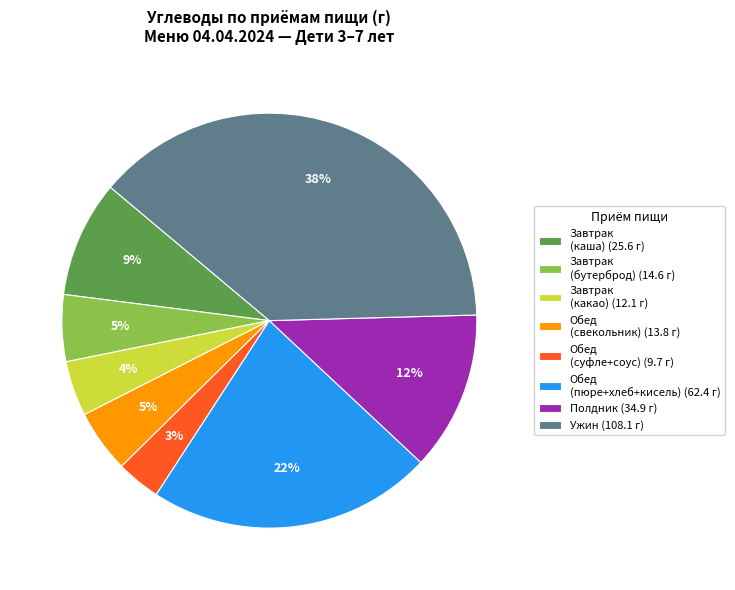

Combined, do Полдник (34.9 г) and Завтрак (какао) (12.1 г) account for over 50%?

No